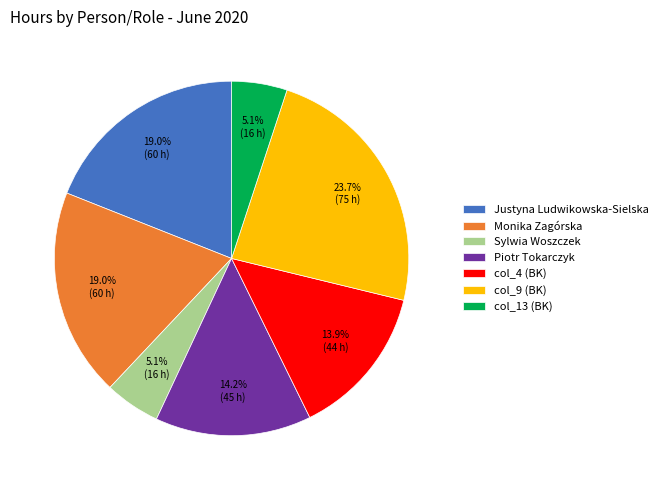

Approximately how many times larger is the value at Monika Zagórska compared to Piotr Tokarczyk?

1.3